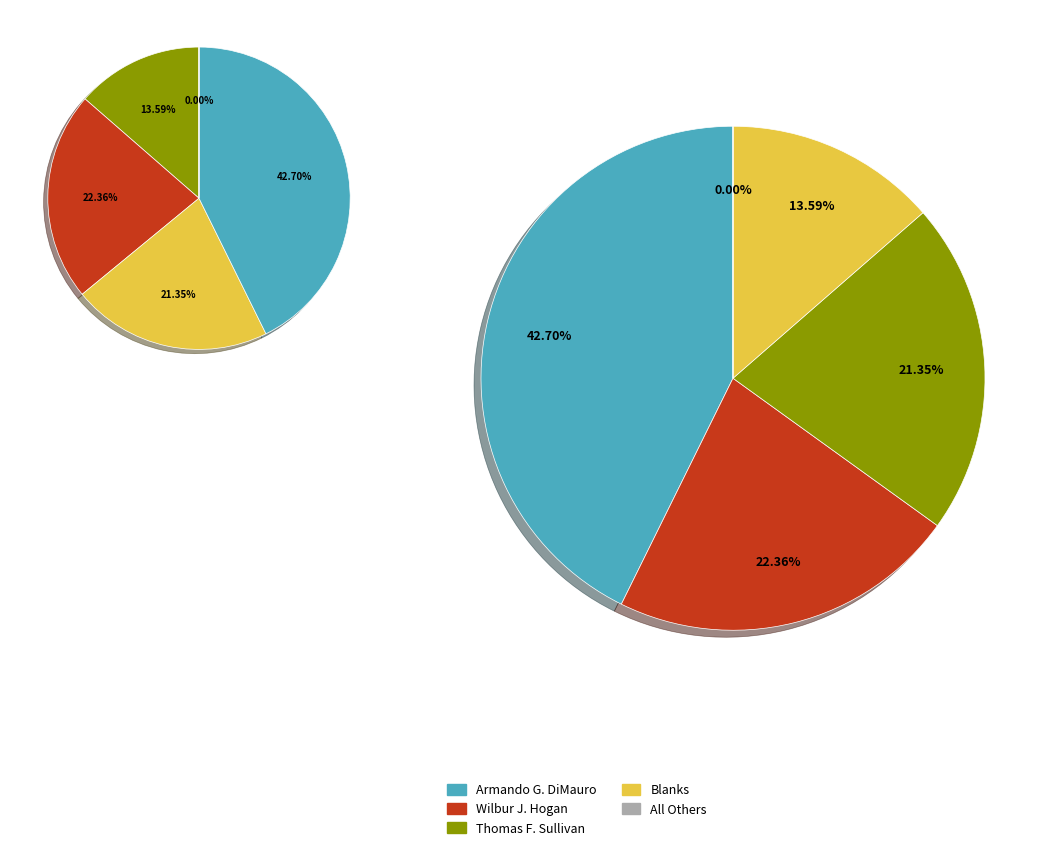

What is the change in value from Thomas F. Sullivan to All Others?

-12394